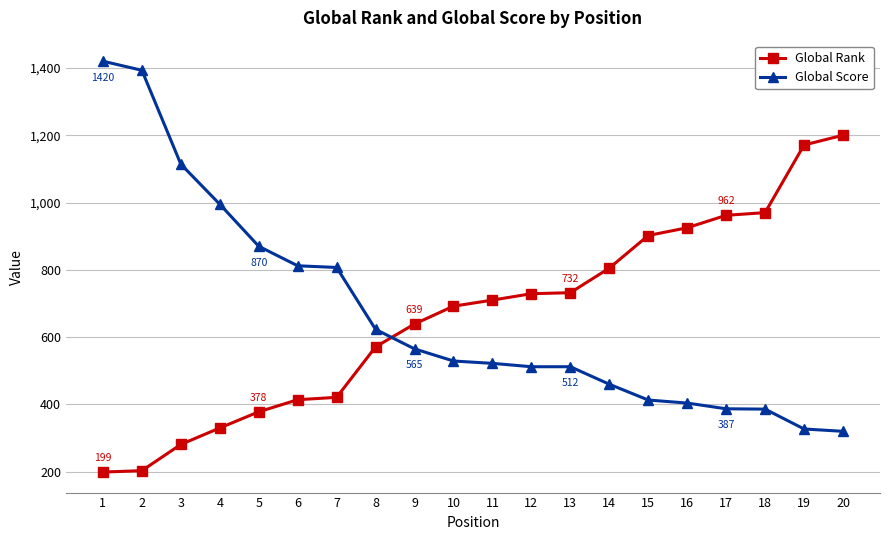

True or false: Global Score and Global Rank intersect in this chart.

True